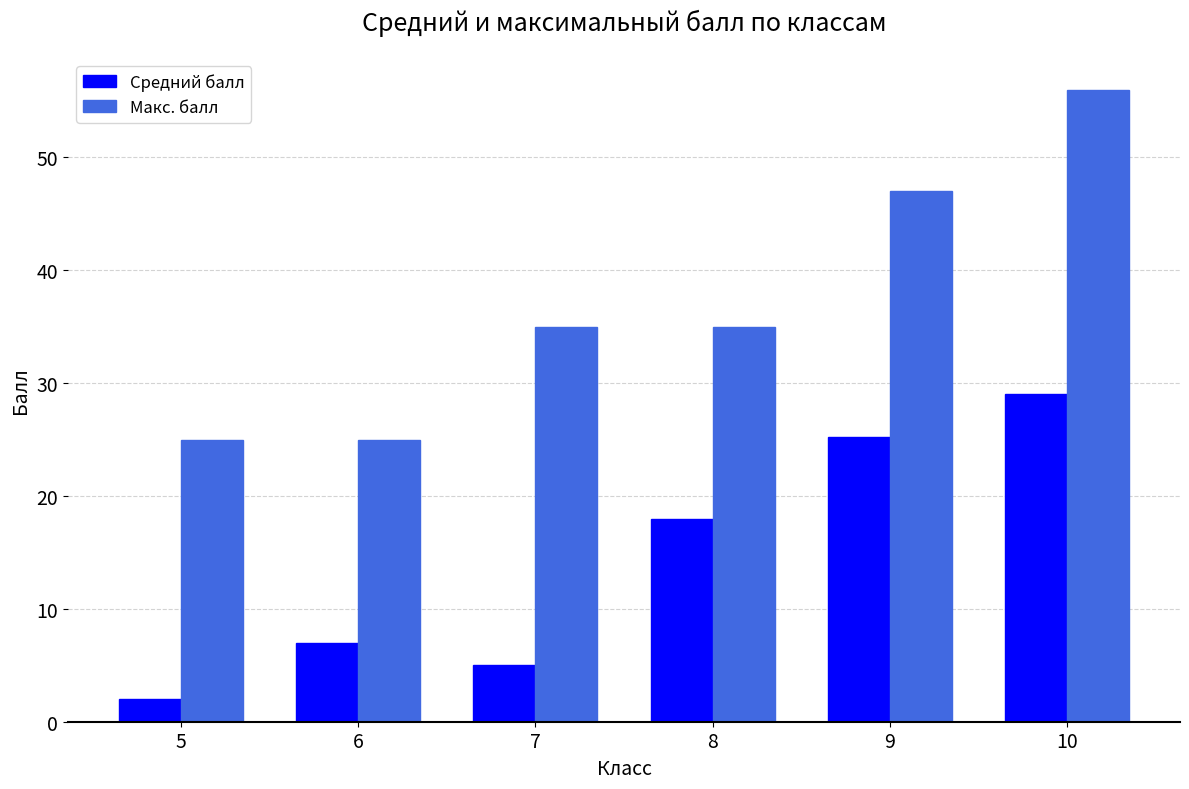

Rank the series by their average value, from lowest to highest.

Средний балл, Макс. балл